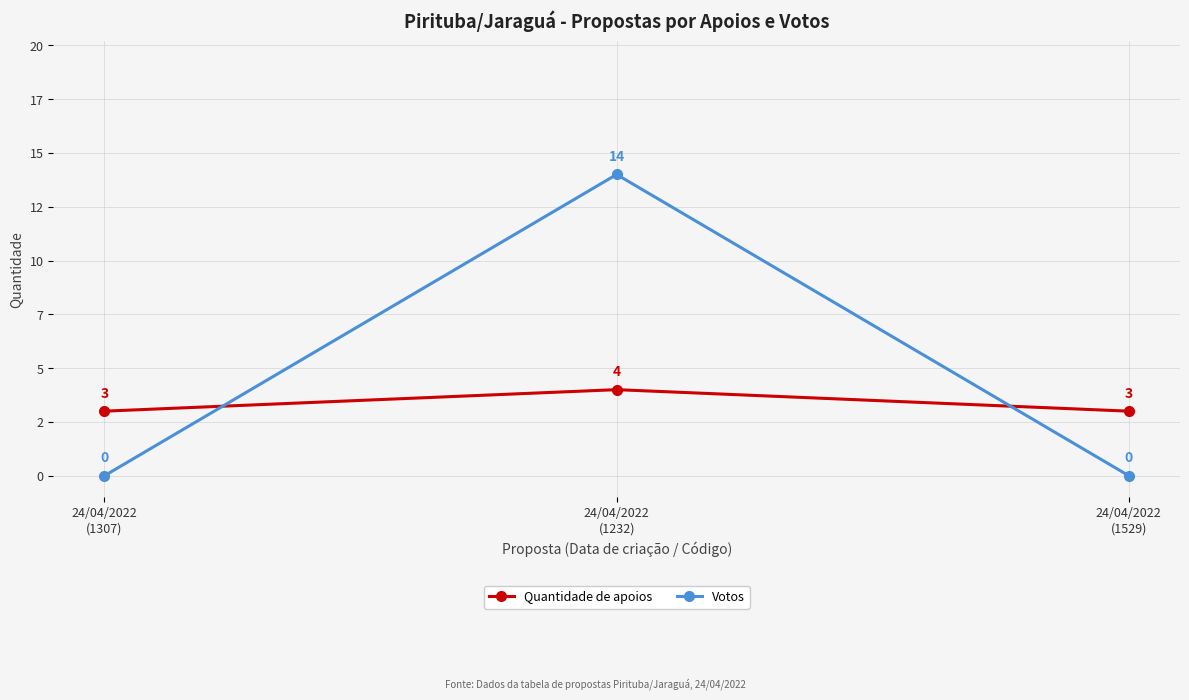

Does the chart display data point markers on the line(s)?

Yes